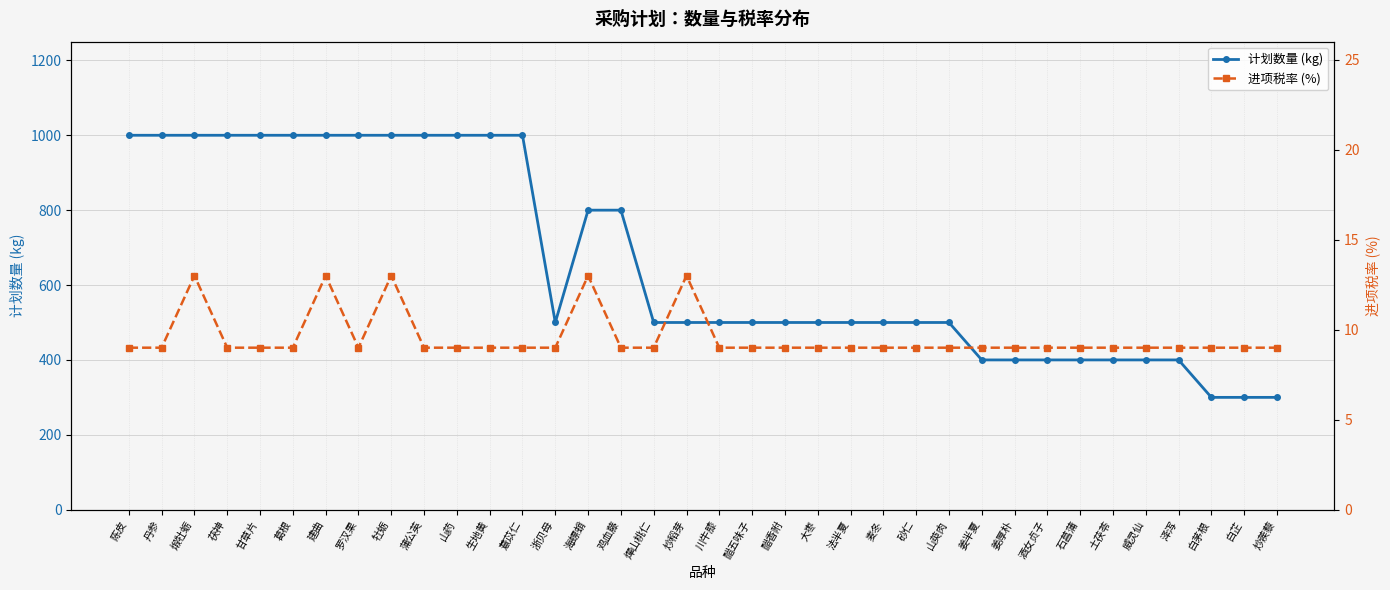

How many interior local valleys does the 进项税率 (%) series have?

1